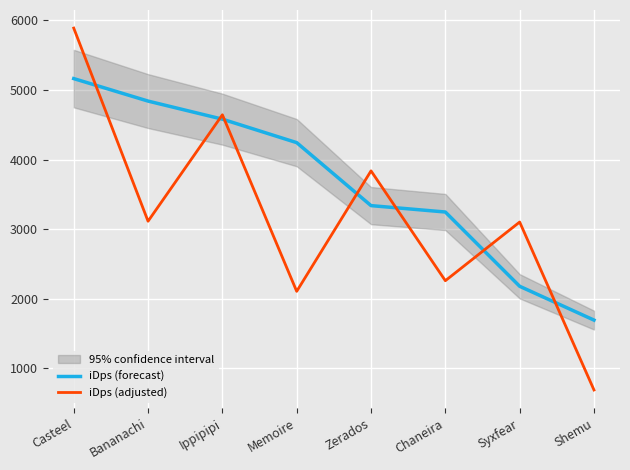

Which series has the largest range (max minus min)?

iDps (adjusted)